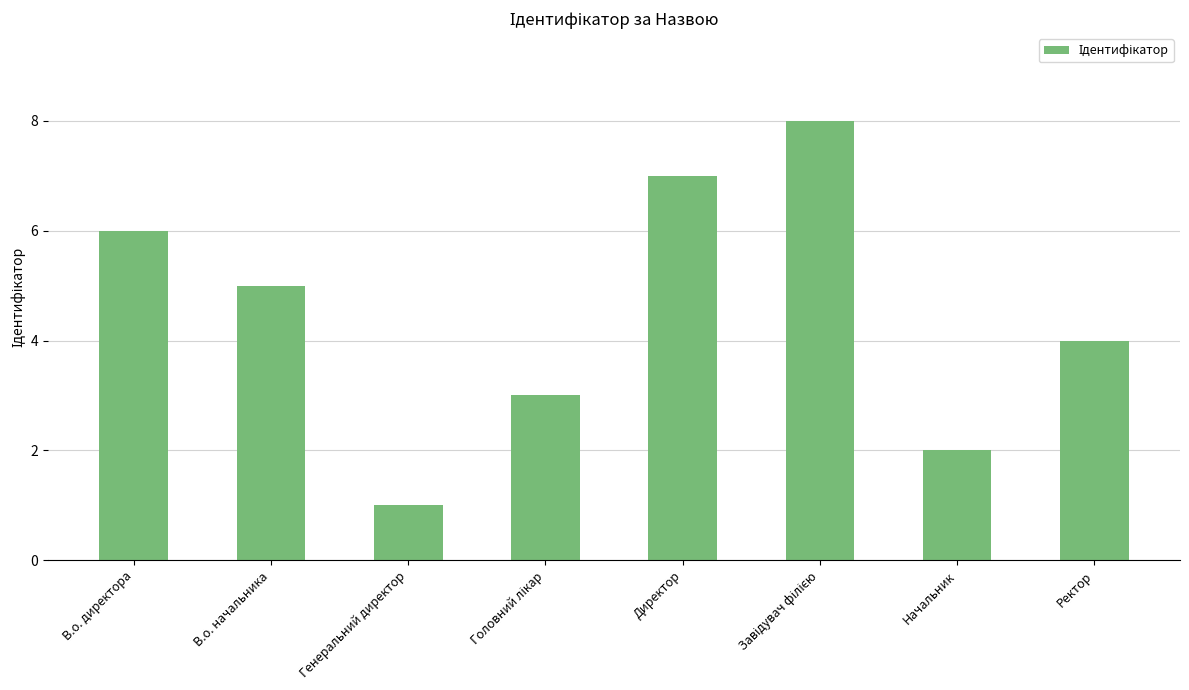

What is the difference between the maximum and minimum values?

7